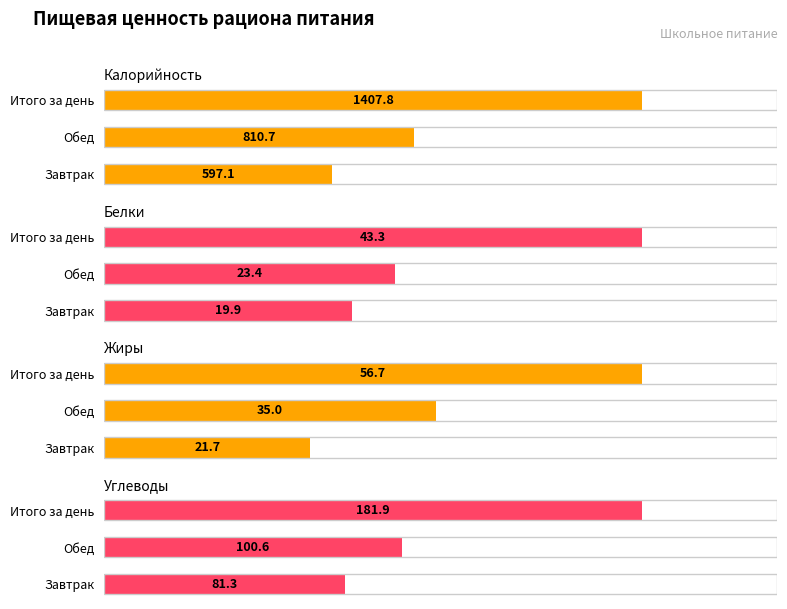

What is the difference between the maximum and minimum values in the Жиры series?

35.0